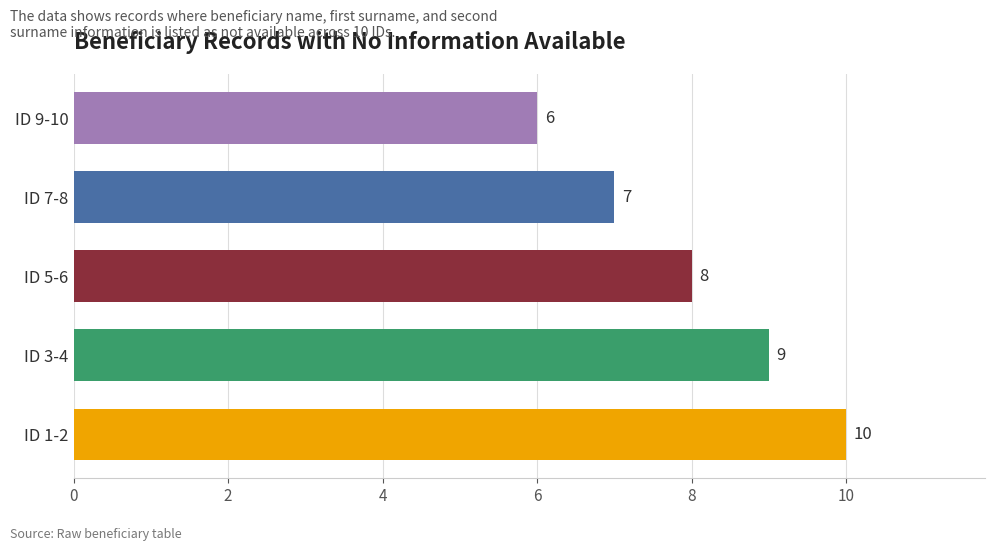

What is the smallest value displayed?

6